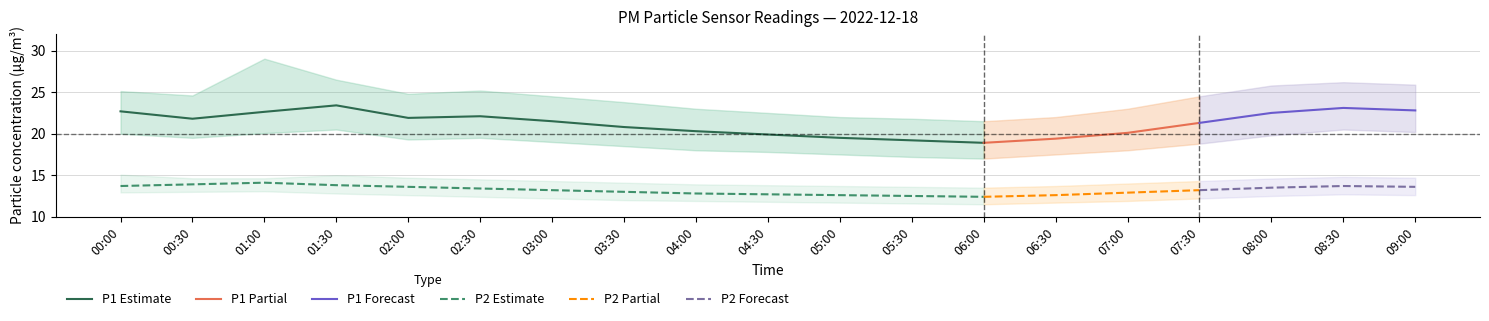

What is the label of the 13th point from the left?

06:00